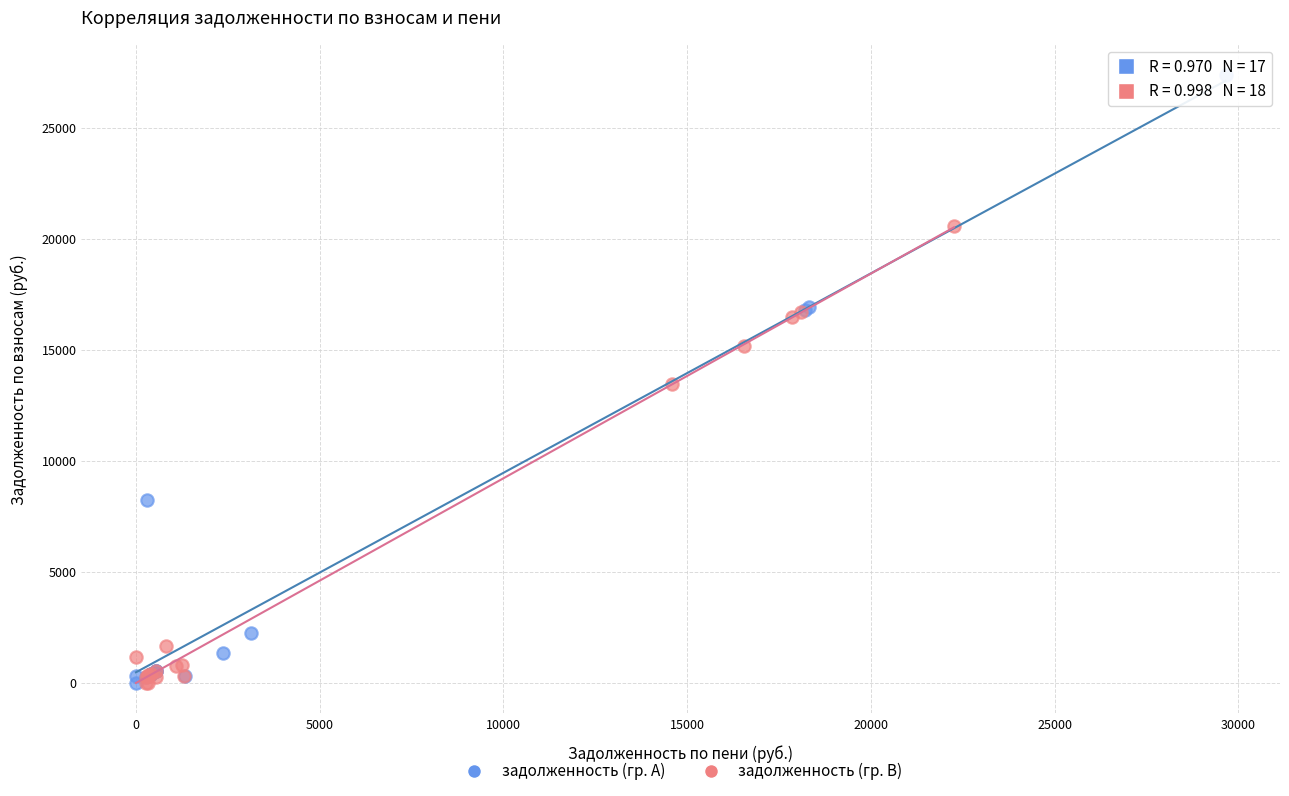

Which series has the largest Y range (max minus min)?

задолженность (гр. A)